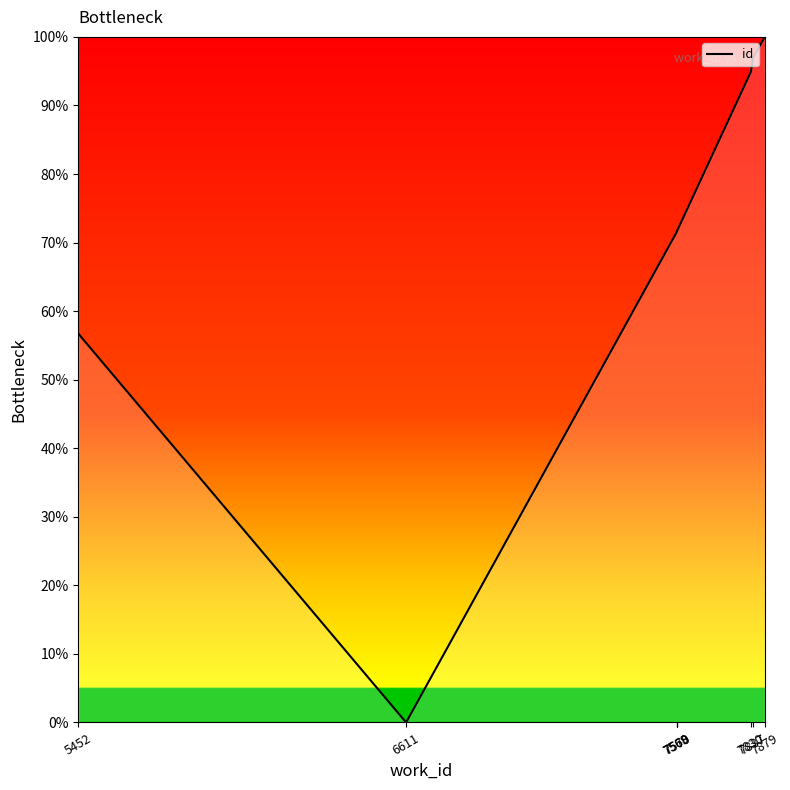

True or false: the data shows 71.6 at 7568.

True